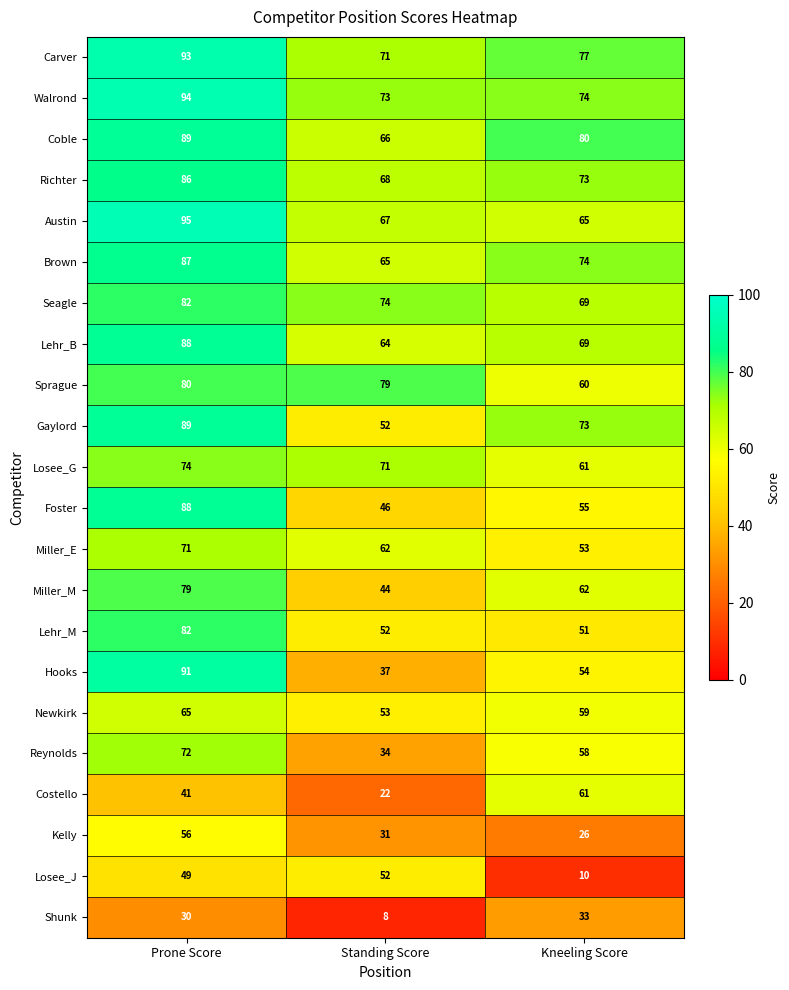

The value of Sprague at Kneeling Score is 60. True or false?

True